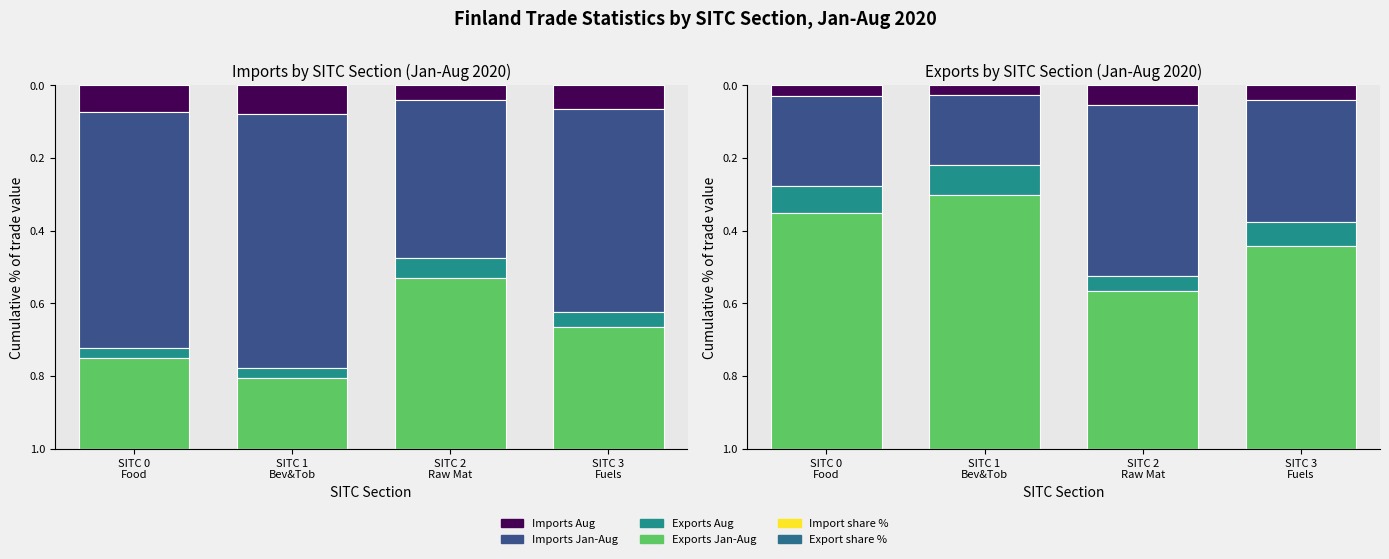

Reading left to right, list all the values displayed in this chart.

Imports Aug: 0.0	0.0	0.1	0.0
Imports Jan-Aug: 0.2	0.2	0.5	0.3
Exports Aug: 0.1	0.1	0.0	0.1
Exports Jan-Aug: 0.6	0.7	0.4	0.6
Import share %: 0.0	0.0	0.0	0.0
Export share %: 0.0	0.0	0.0	0.0